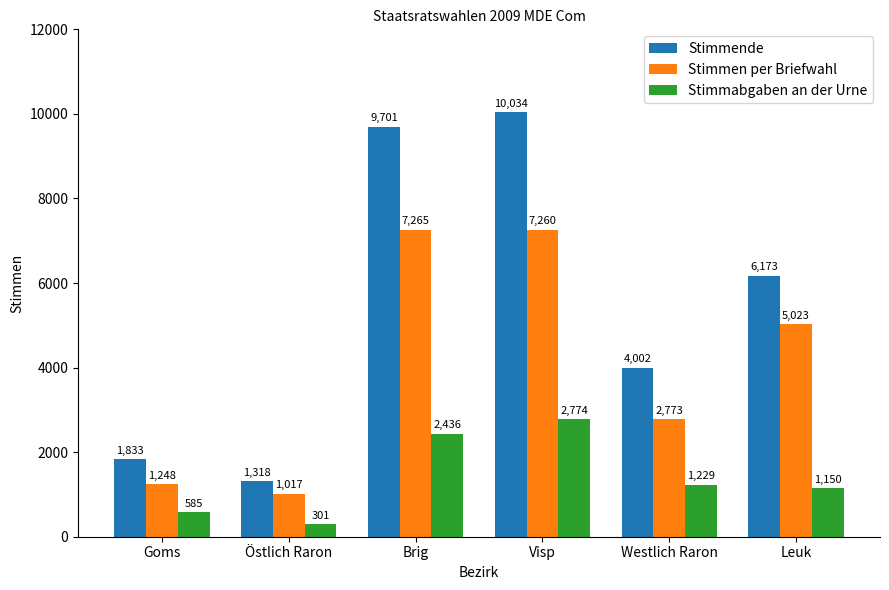

What is the label of the 2nd bar from the right?

Westlich Raron